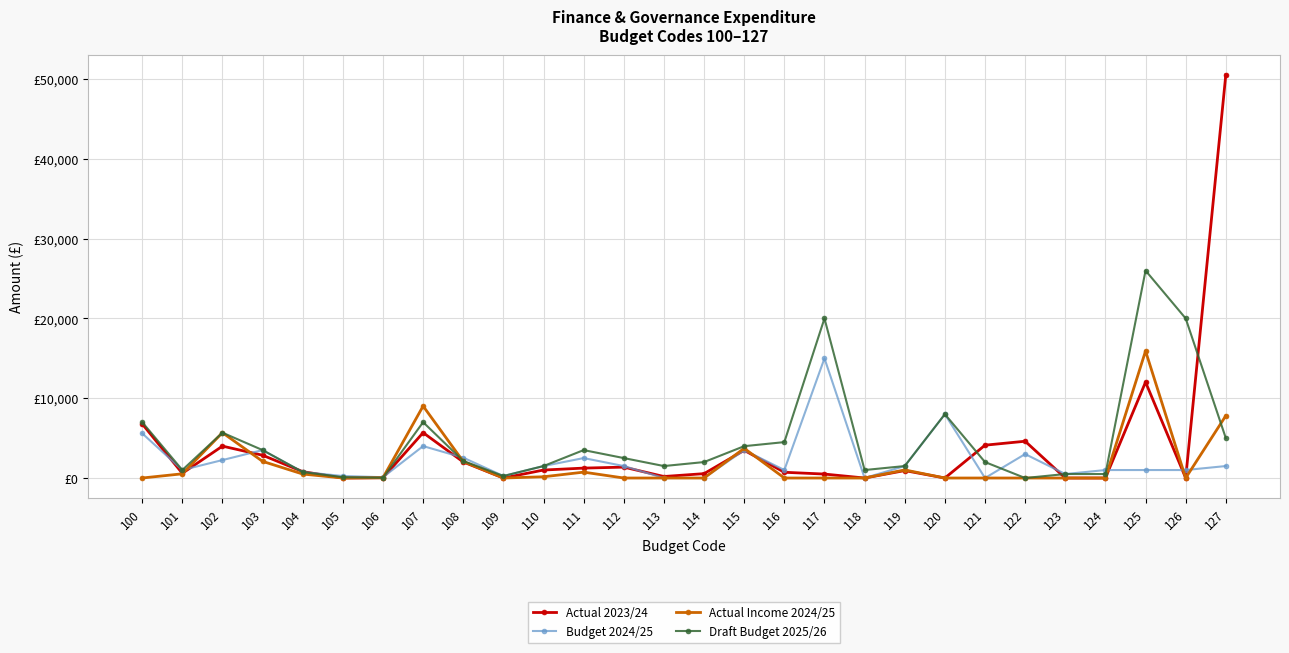

What is the value of the Actual 2023/24 point at the 15th from the left?

547.6